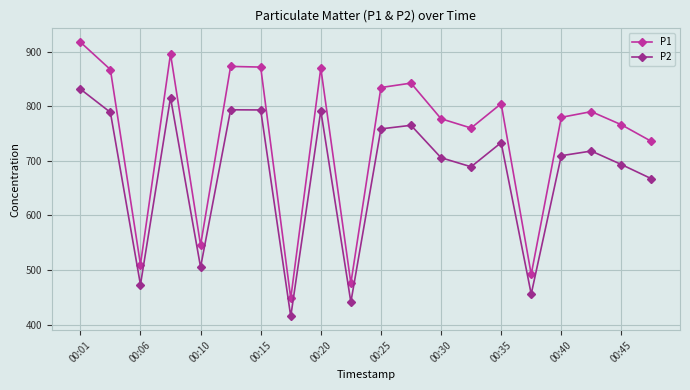

What is the value of the P1 point at the 15th from the left?

805.1